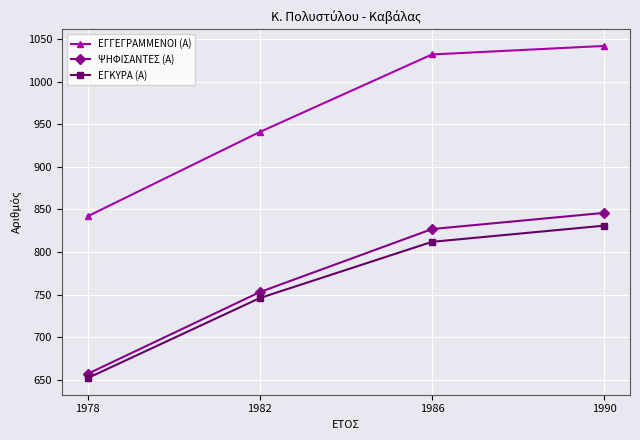

Does the chart have visible grid lines?

Yes